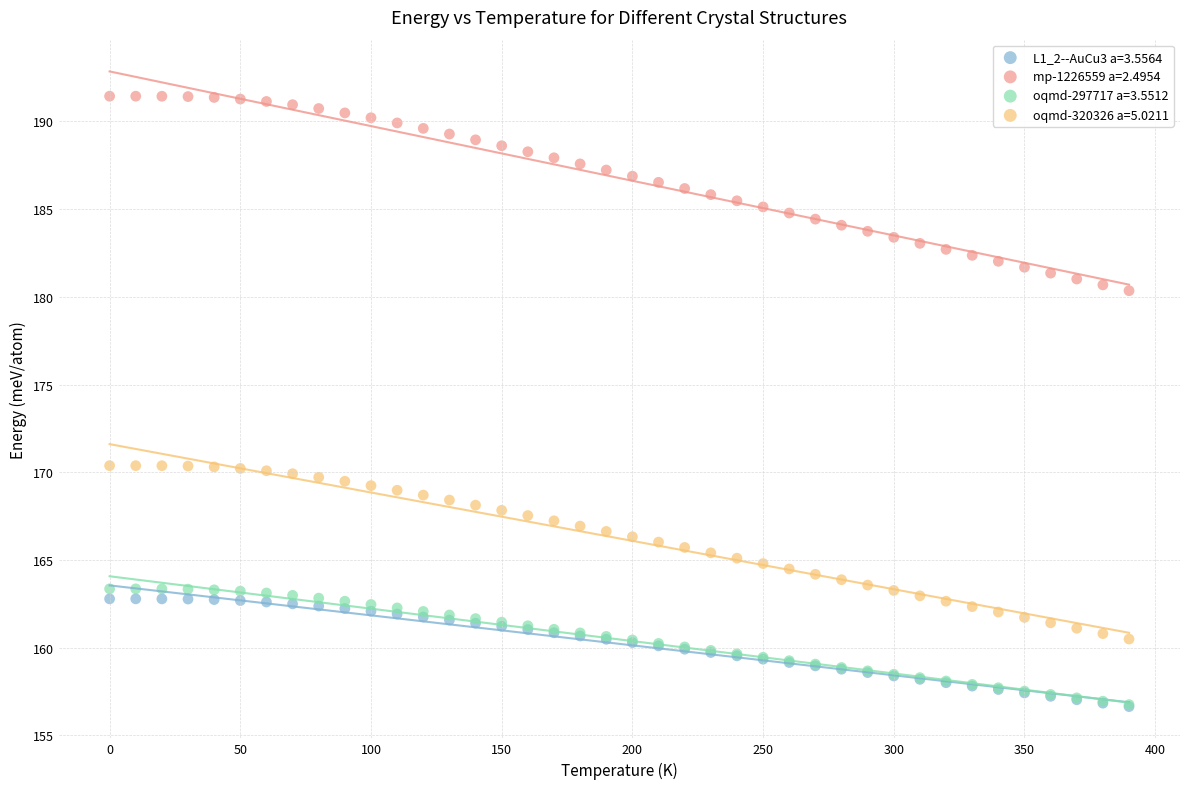

What are all the series names shown in the legend?

L1_2--AuCu3 a=3.5564, mp-1226559 a=2.4954, oqmd-297717 a=3.5512, oqmd-320326 a=5.0211